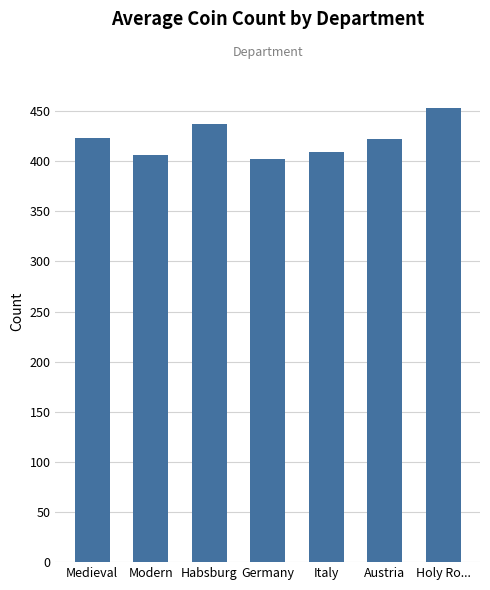

What is the label of the 5th bar from the left?

Italy